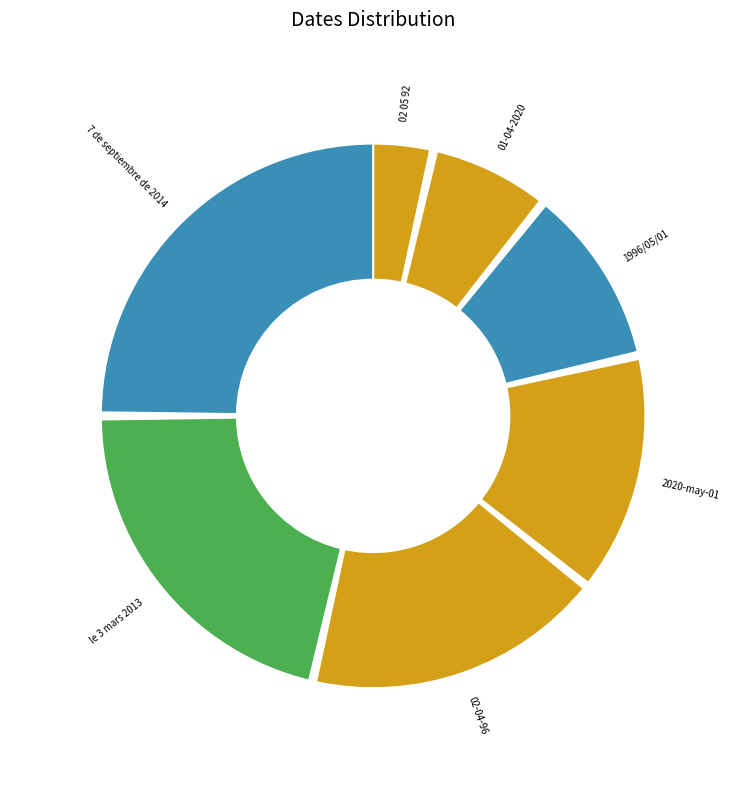

Which category has the biggest portion of the pie?

7 de septiembre de 2014